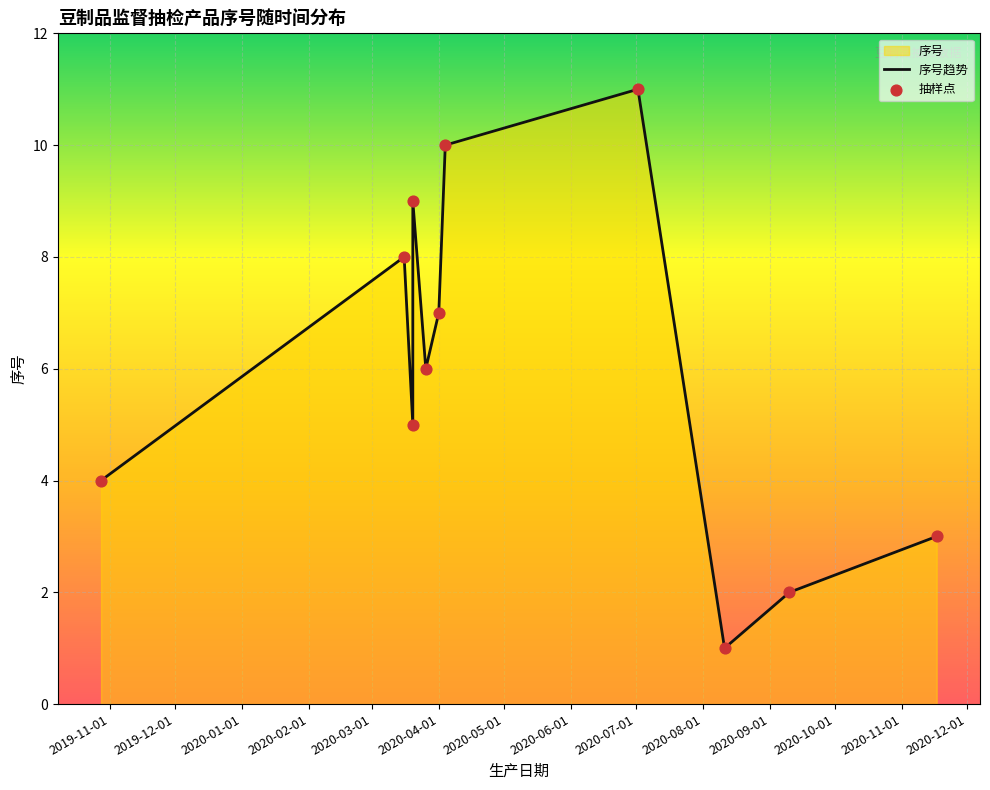

Approximately how many times larger is the value at 2020-03-26 compared to 2020-07-02?

0.5